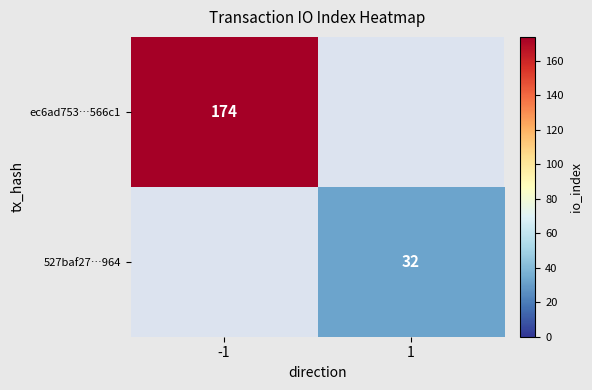

Is the value of ec6ad753…566c1 at -1 greater than the value of 527baf27…964 at 1?

Yes